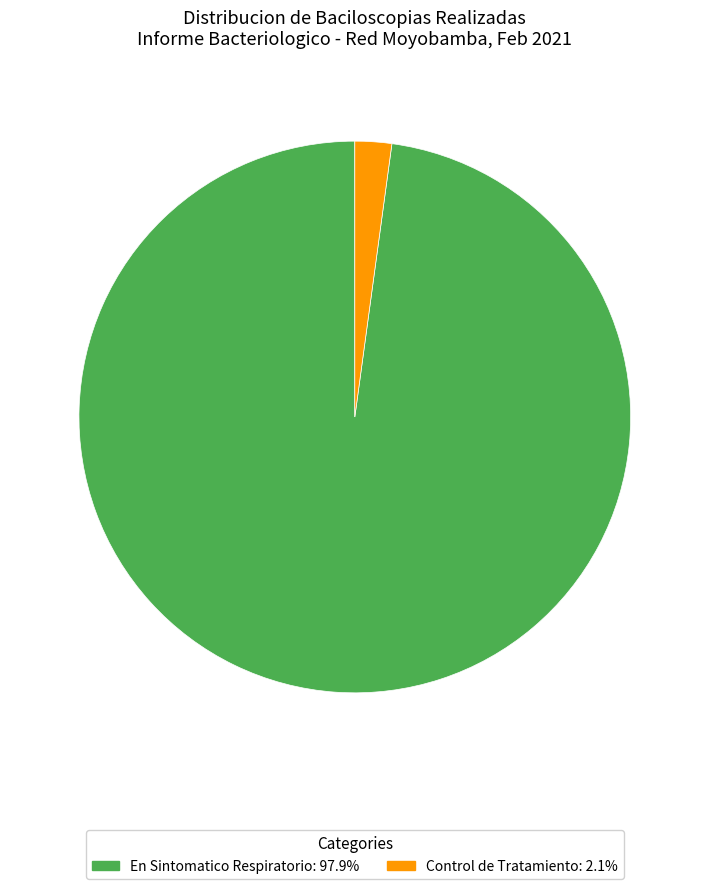

Does any single category account for the majority?

Yes